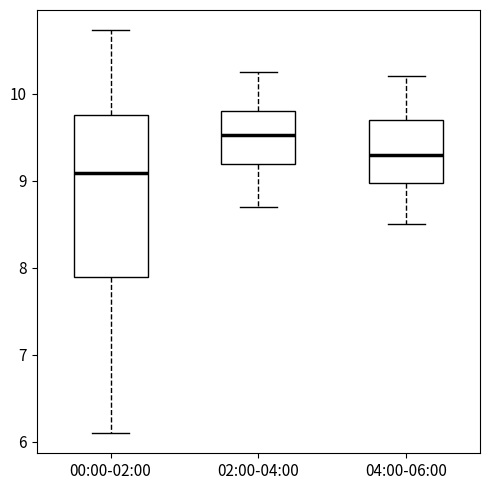

Reading left to right, transcribe this box plot: for each box, give where its median line is, the range the box spans, and where its two whiskers end, as read against the y-axis. The values are not printed on the chart, so give them approximately, as read against the axis.

00:00-02:00: median 9.1, box 7.9 to 9.8, whiskers 6.1 to 10.7
02:00-04:00: median 9.5, box 9.2 to 9.8, whiskers 8.7 to 10.3
04:00-06:00: median 9.3, box 9.0 to 9.7, whiskers 8.5 to 10.2